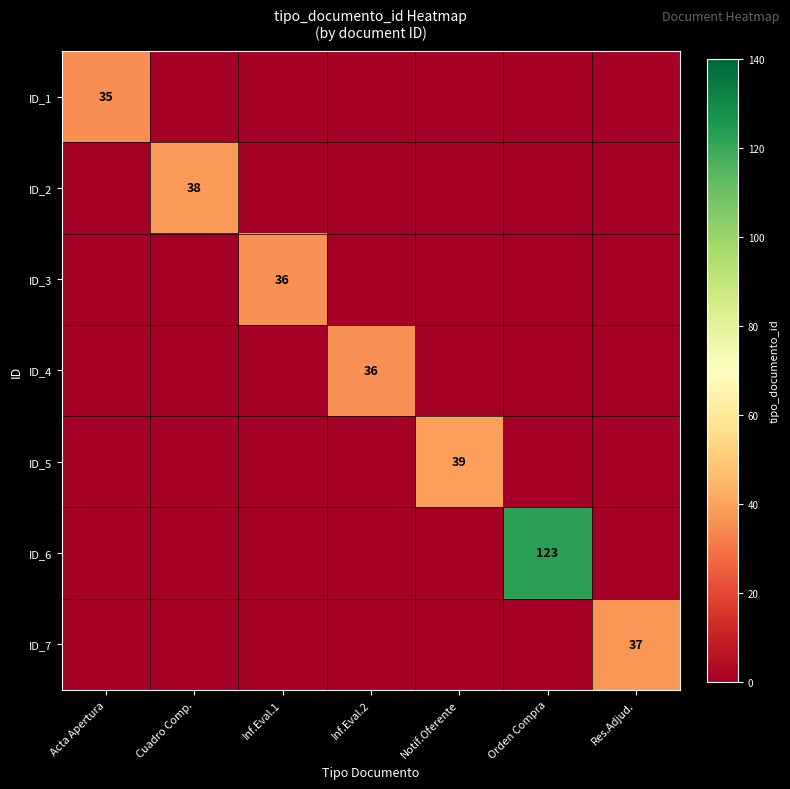

The value of ID_7 at Cuadro Comp. is 24. True or false?

False